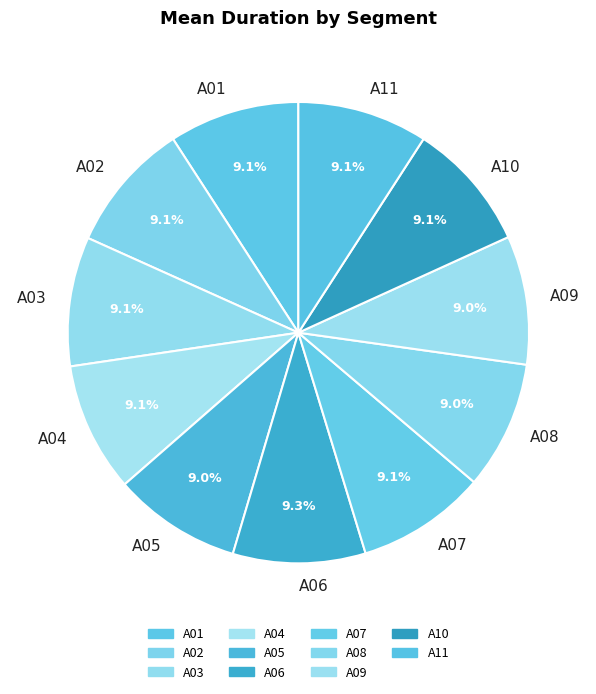

How many segments does this pie chart have?

11